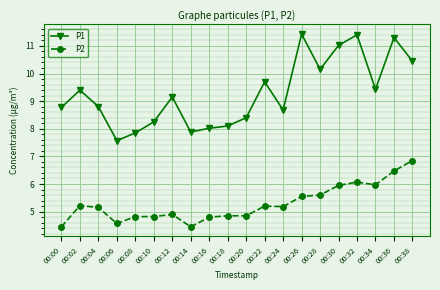

What is the minimum value for P2?

4.5